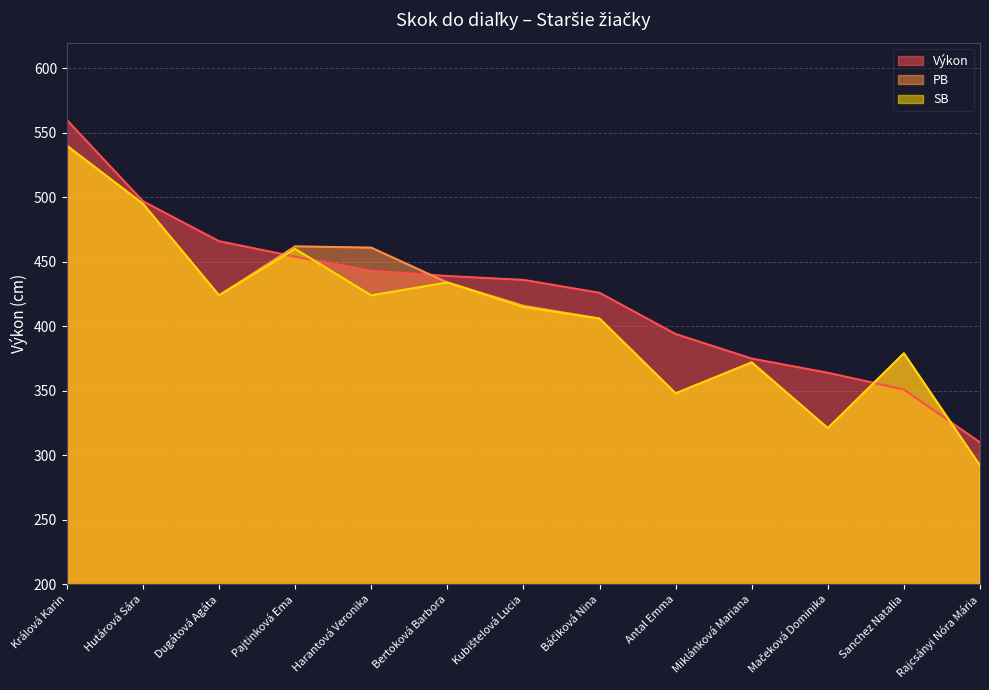

Reading left to right, transcribe all the data shown in this chart.

Výkon: 560	497	466	454	443	439	436	426	394	375	364	351	310
PB: 540	495	424	462	461	434	416	406	348	372	321	379	292
SB: 540	495	424	460	424	434	415	406	348	372	321	379	292